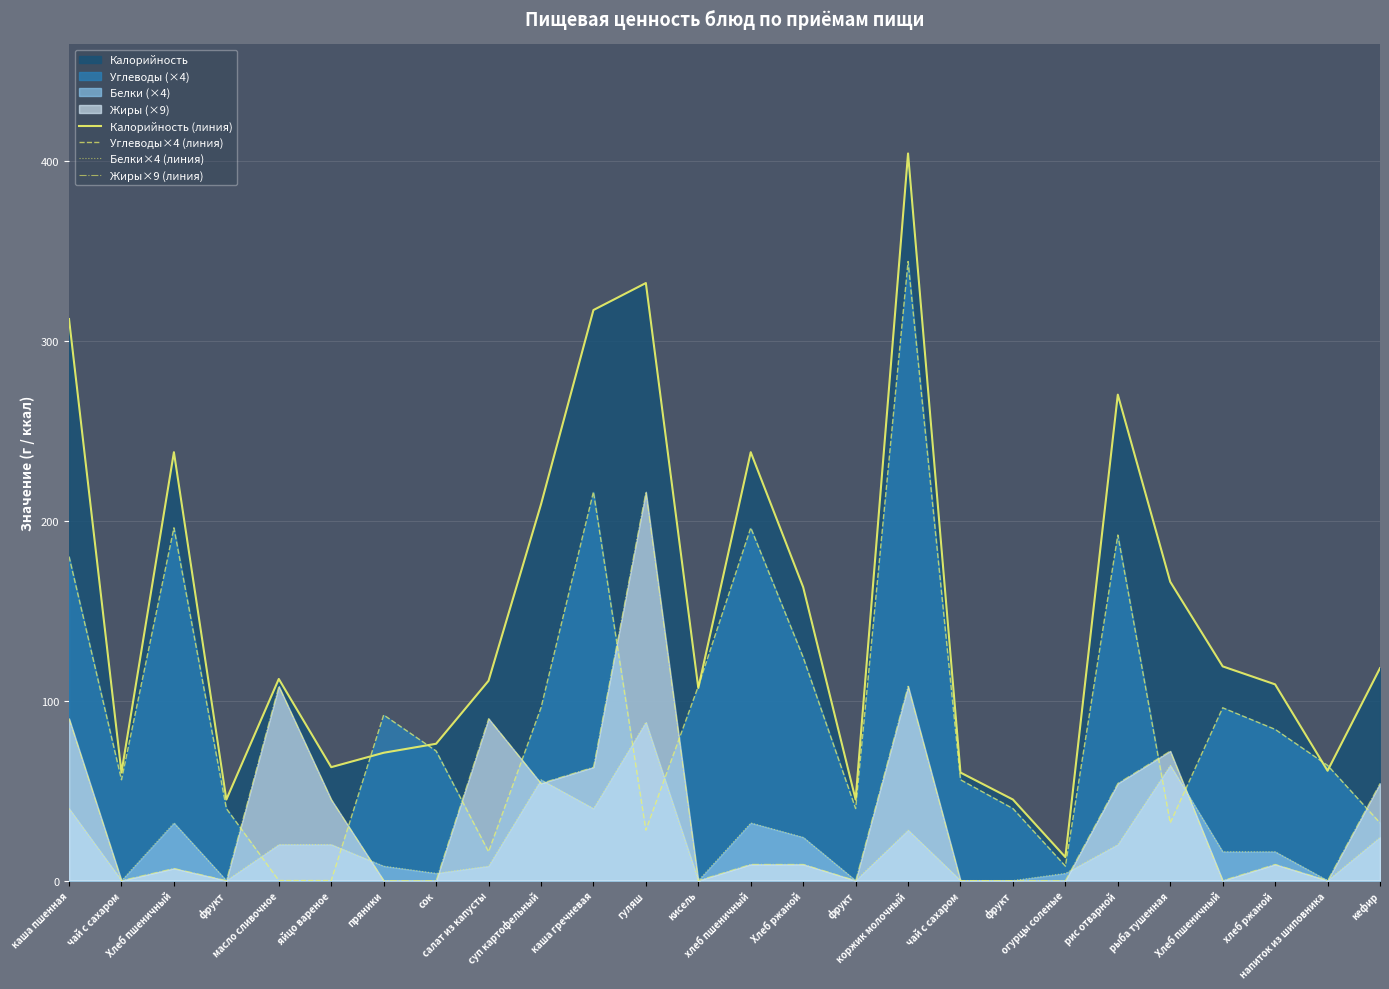

How many data points in Жиры×9 (линия) are less than 9?

12